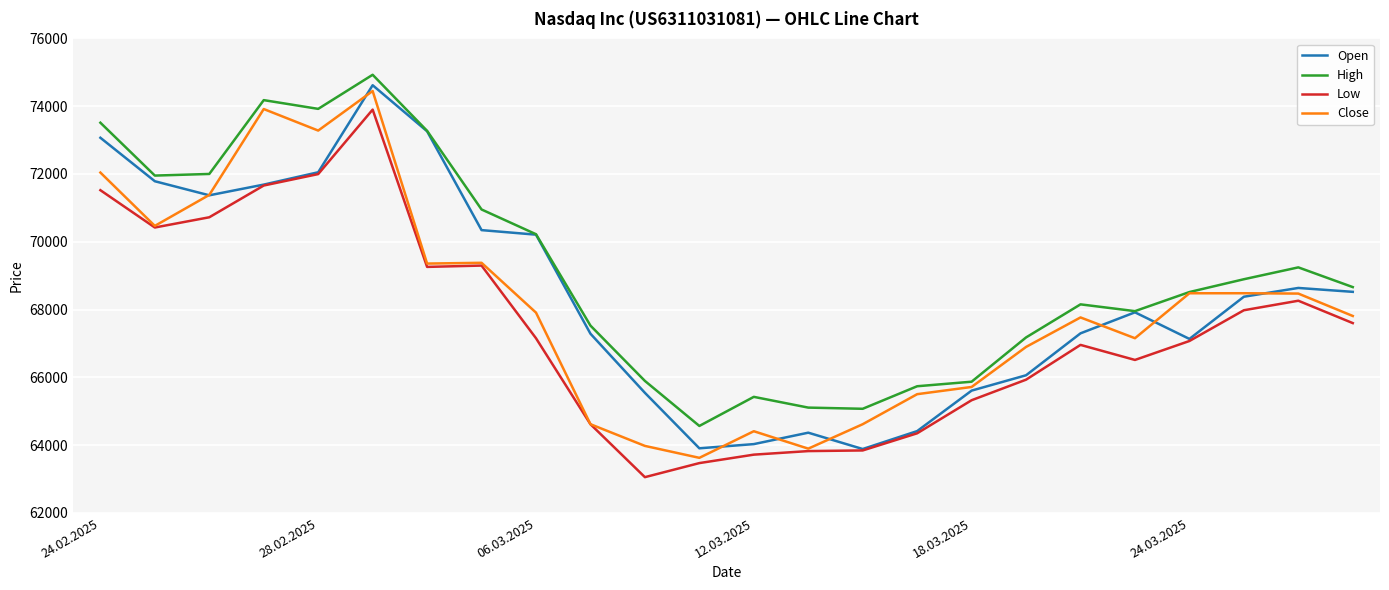

True or false: High and Low intersect in this chart.

False